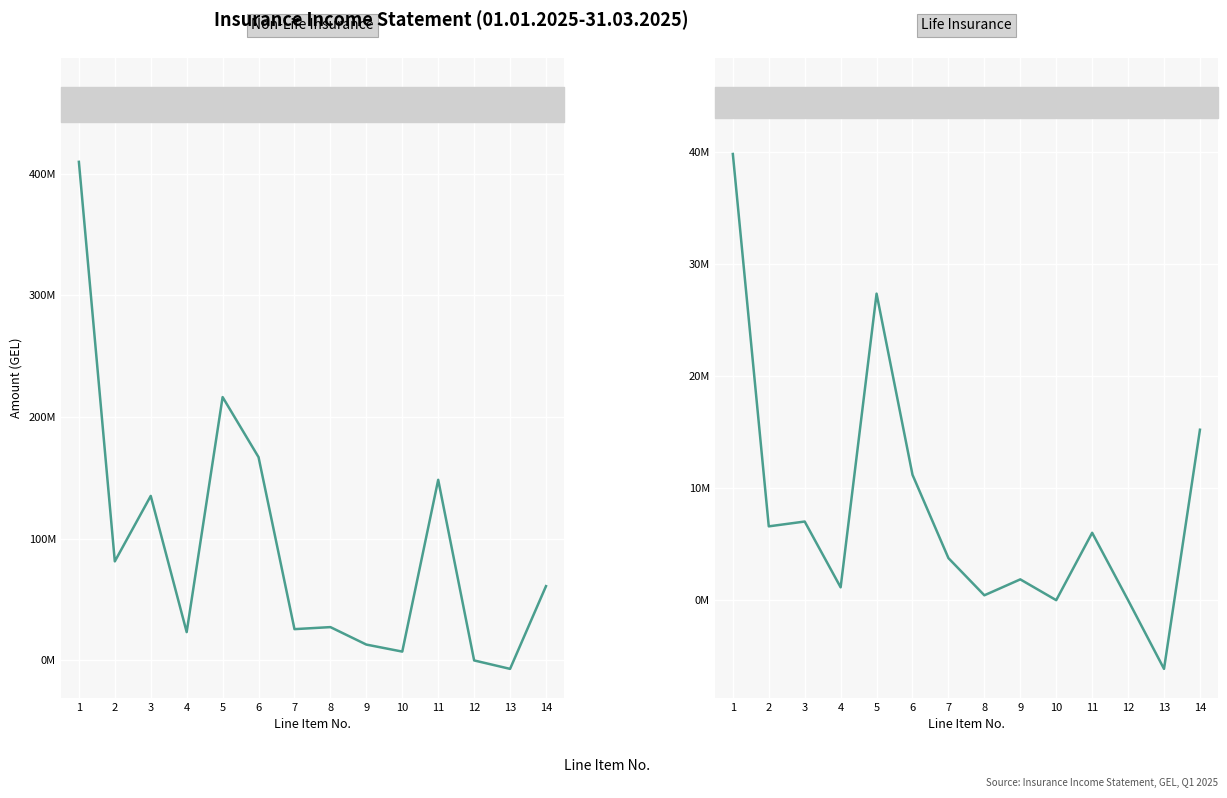

At which label does Non-Life Insurance first exceed 61045102?

1